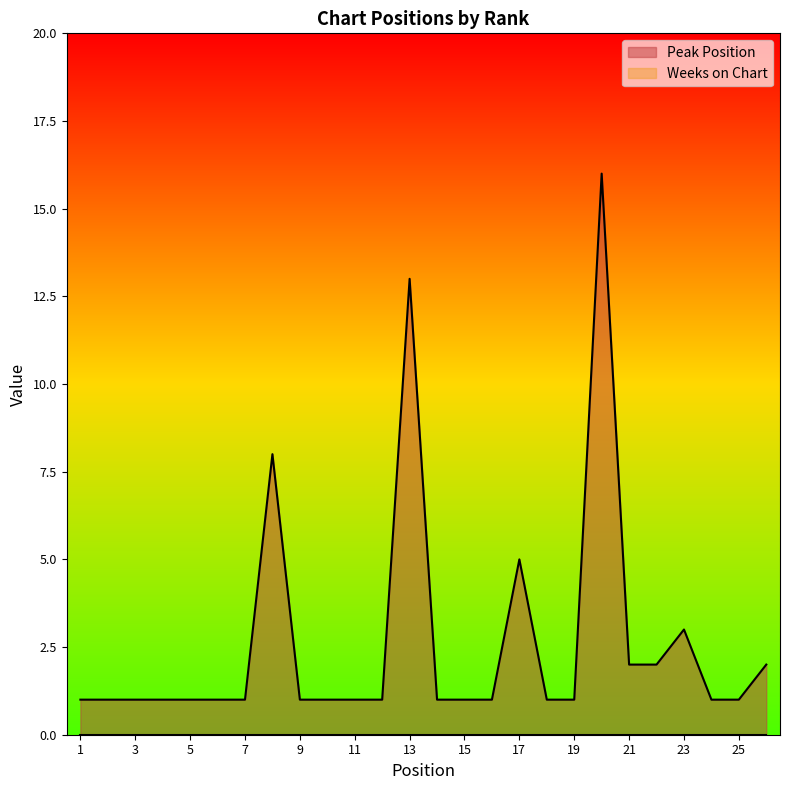

Which label corresponds to the largest value in the chart?

20